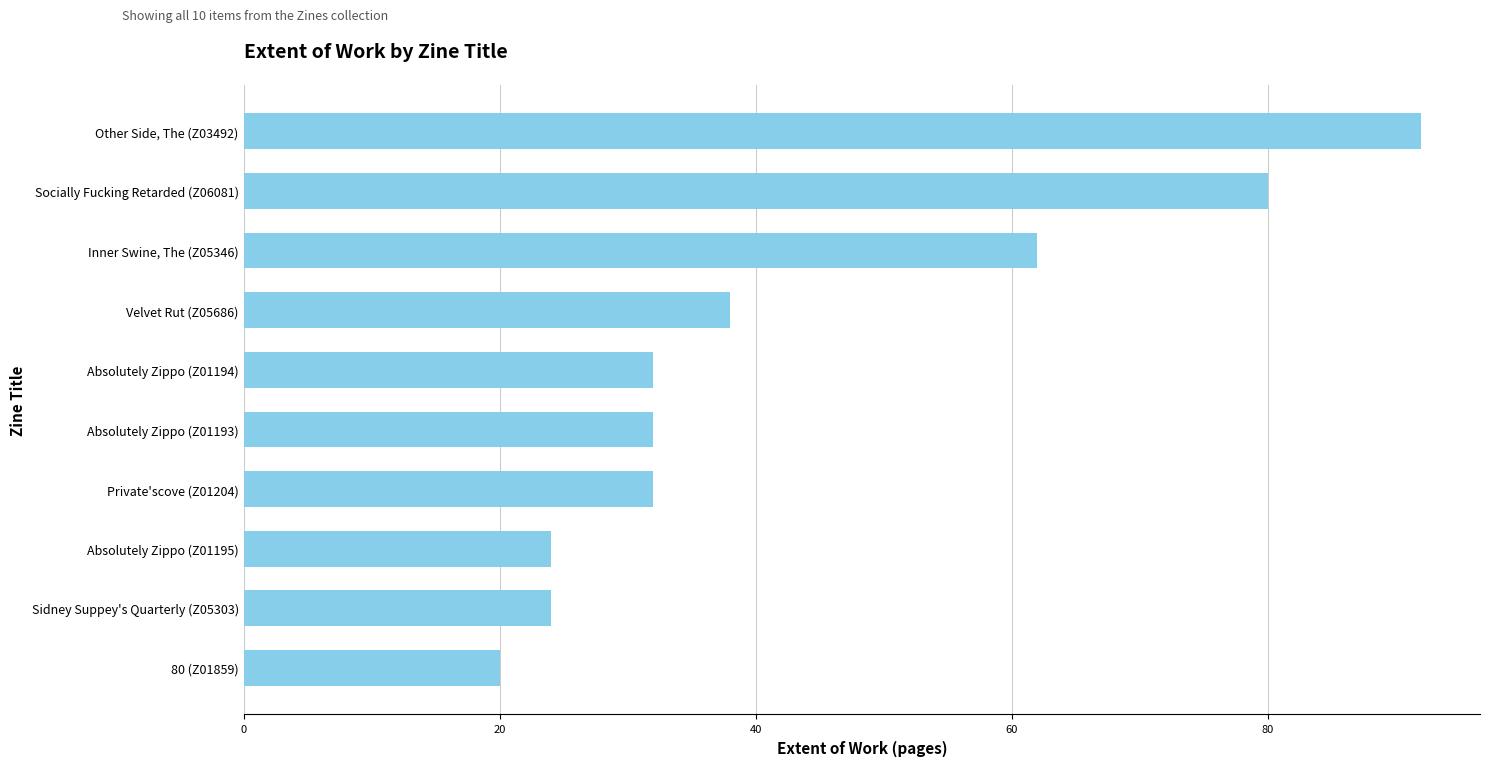

What is the change in value from Absolutely Zippo (Z01194) to Velvet Rut (Z05686)?

+6